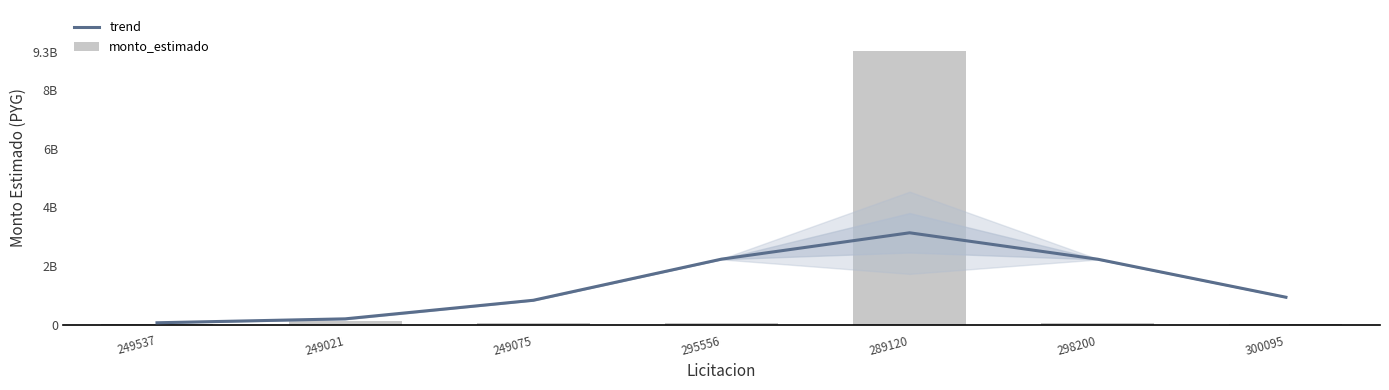

What is the approximate value of monto_estimado at 295556?

55803000.0